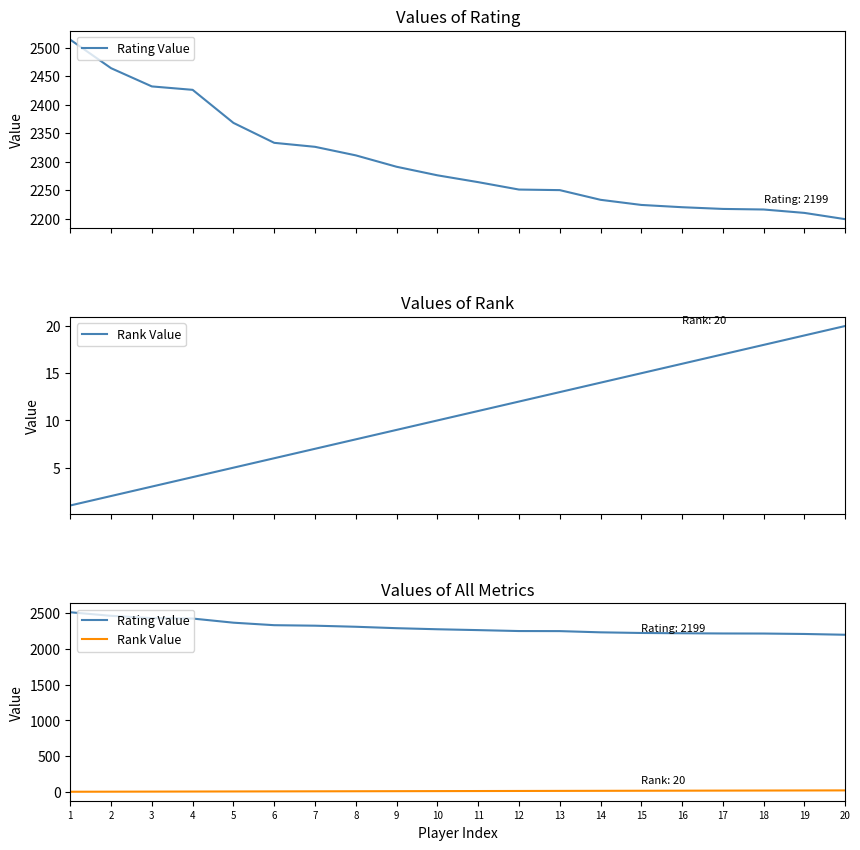

What is the difference between the highest and lowest values at 9?

2282